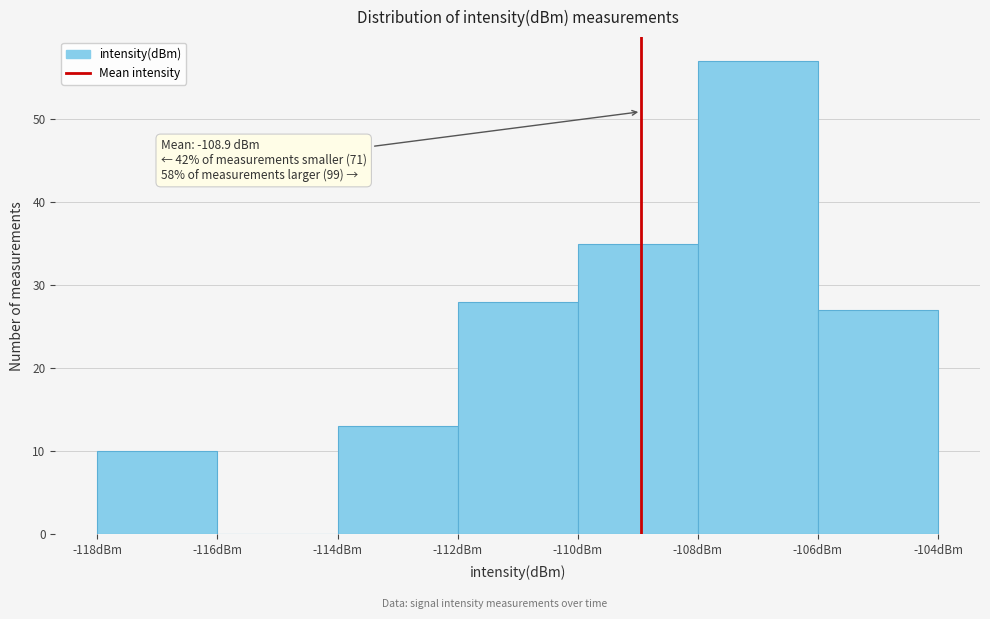

Over which range of the x-axis is the bar tallest?

-108 to -106